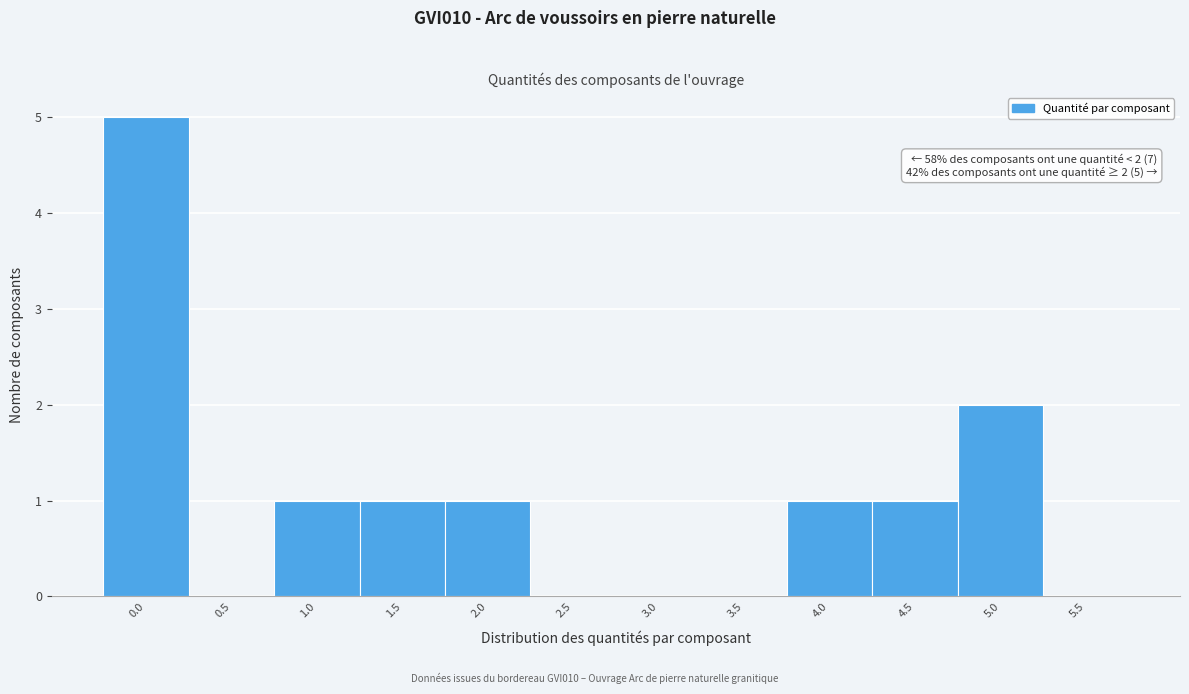

Reading left to right, transcribe all the data shown in this chart.

0.0=5	0.5=0	1.0=1	1.5=1	2.0=1	2.5=0	3.0=0	3.5=0	4.0=1	4.5=1	5.0=2	5.5=0